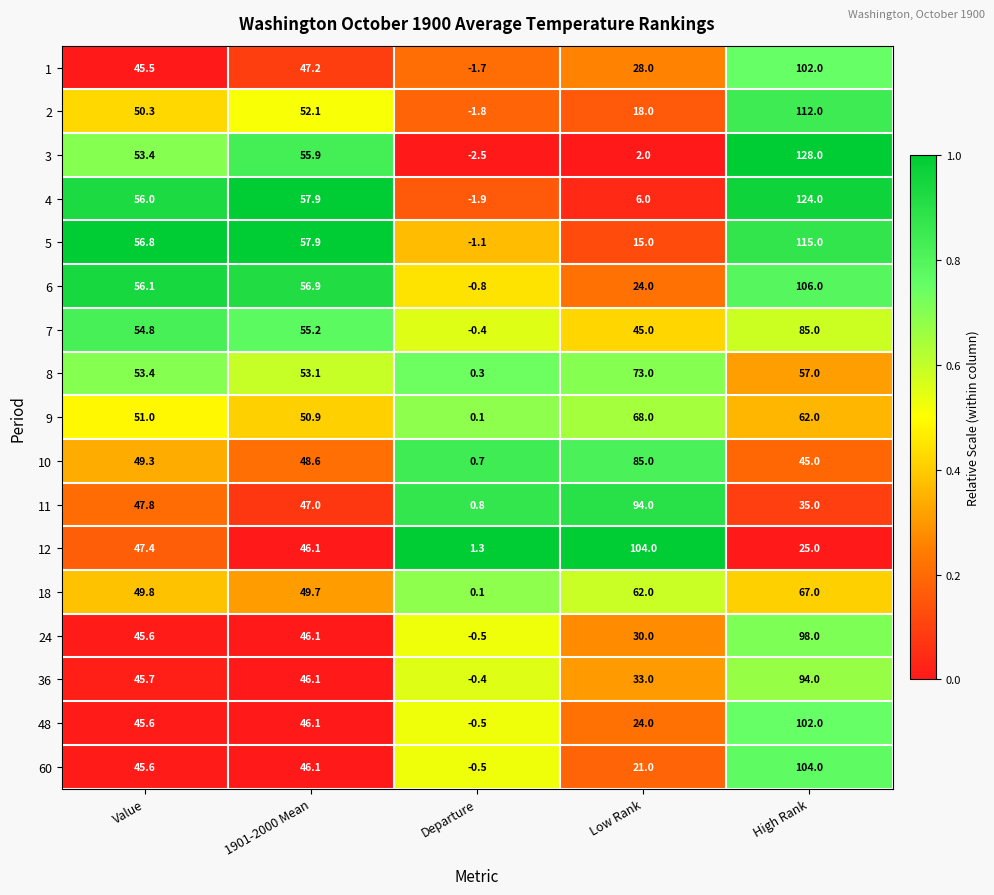

What is the total value across all series at Value?

854.1